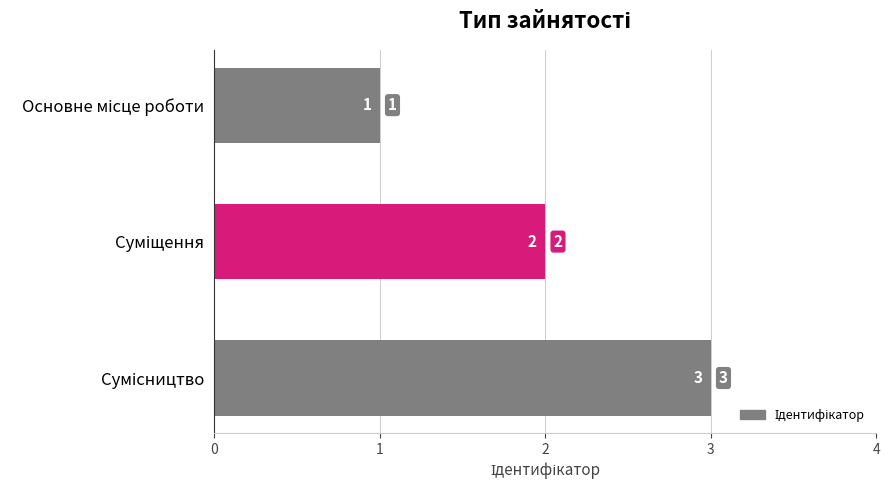

What is the greatest value displayed?

3